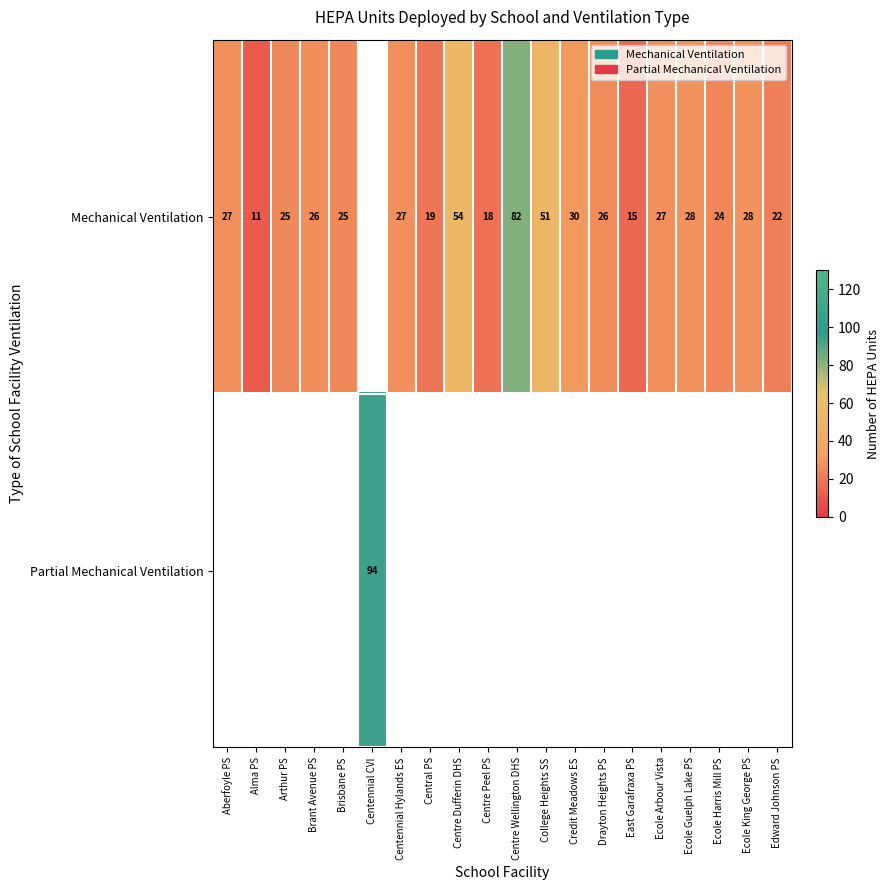

Which has a higher value, Brant Avenue PS or Credit Meadows ES?

Credit Meadows ES